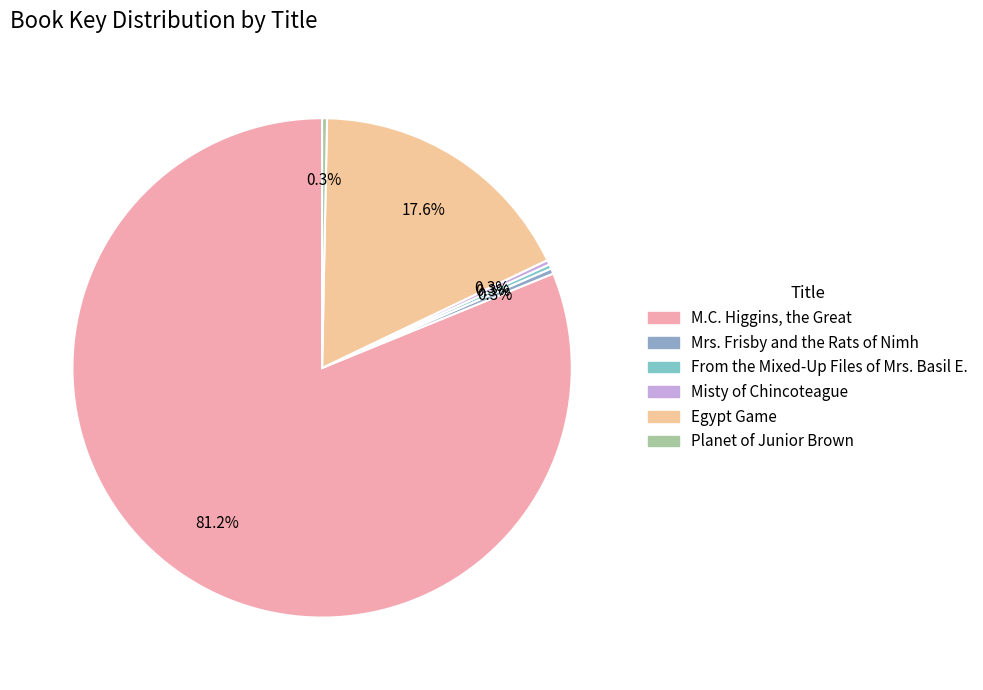

Combined, do Egypt Game and Planet of Junior Brown account for over 50%?

No